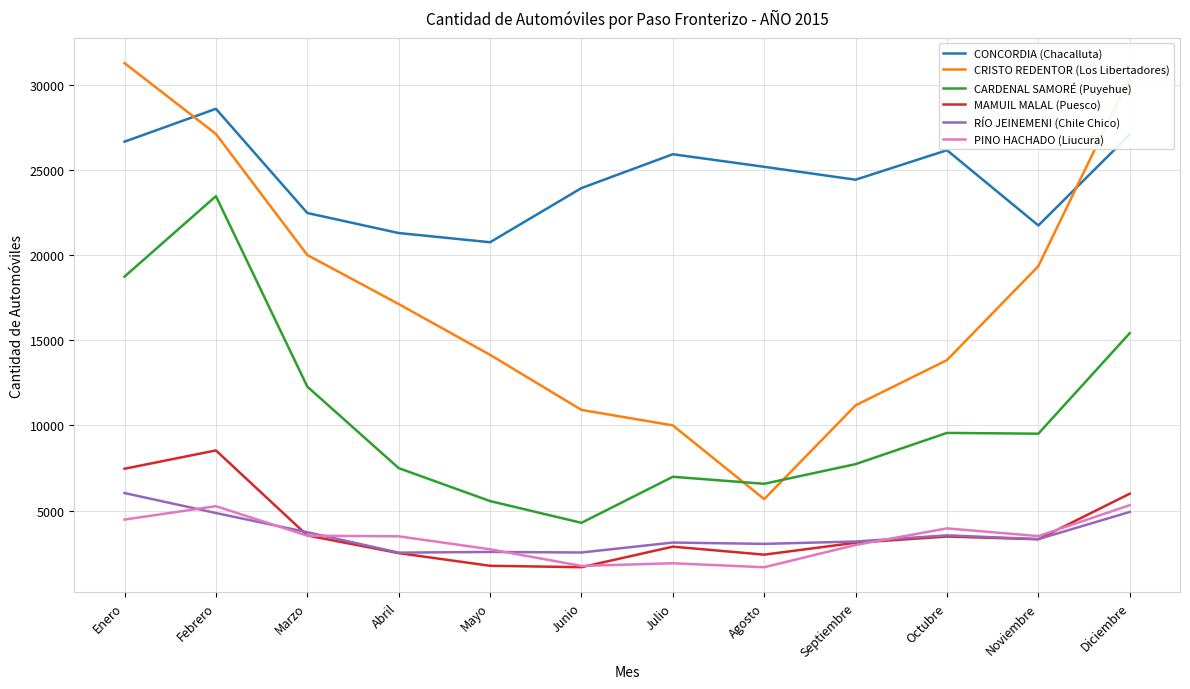

Is the value of RÍO JEINEMENI (Chile Chico) at Junio greater than the value of PINO HACHADO (Liucura) at Noviembre?

No